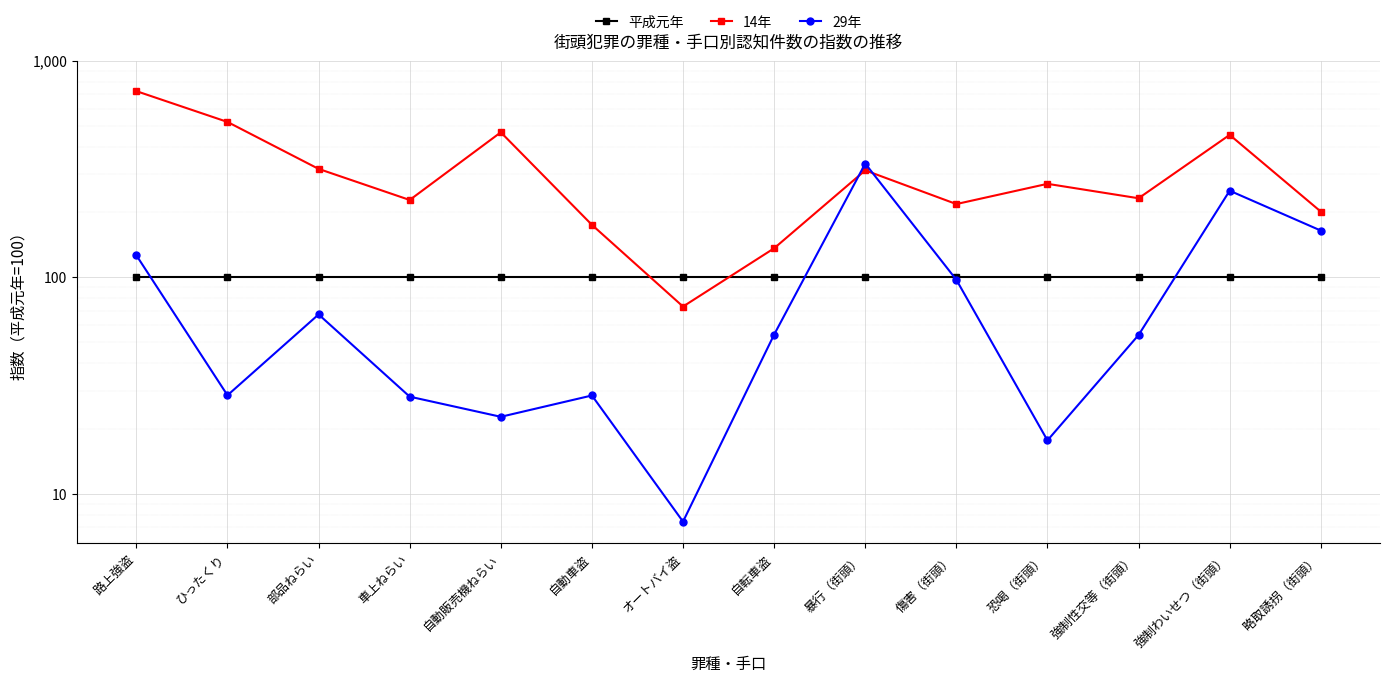

What is the approximate value of 29年 at 略取誘拐（街頭）?

164.4